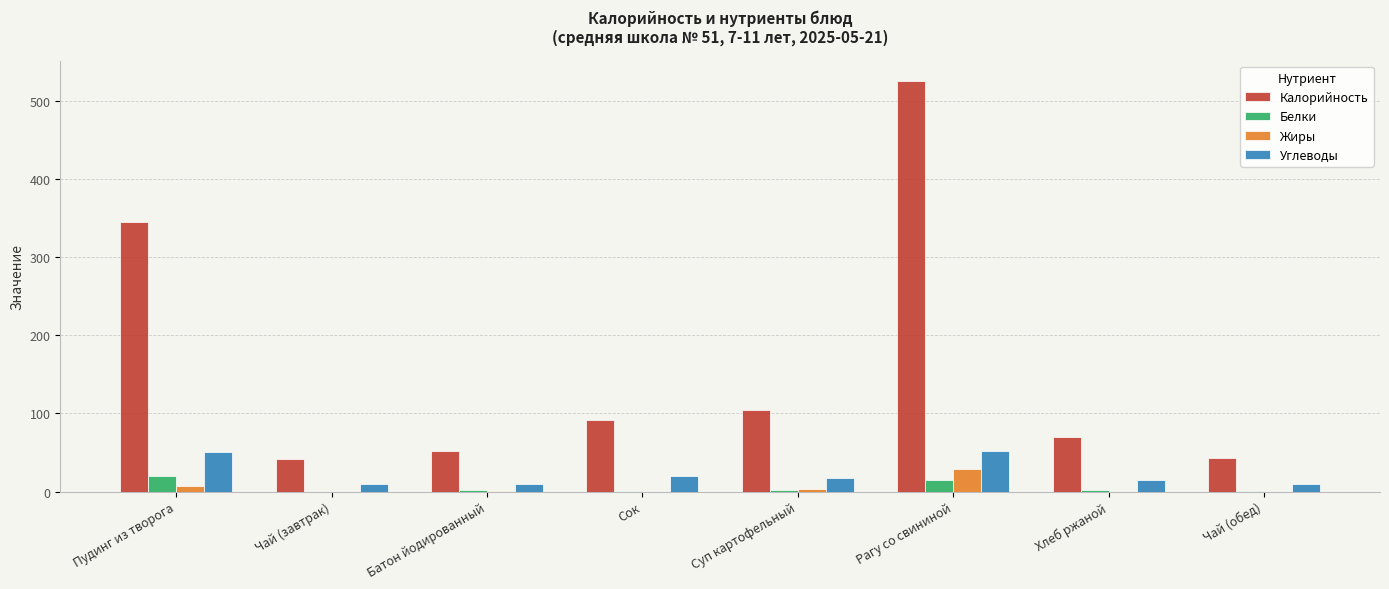

Which series changed the most between Пудинг из творога and Рагу со свининой?

Калорийность